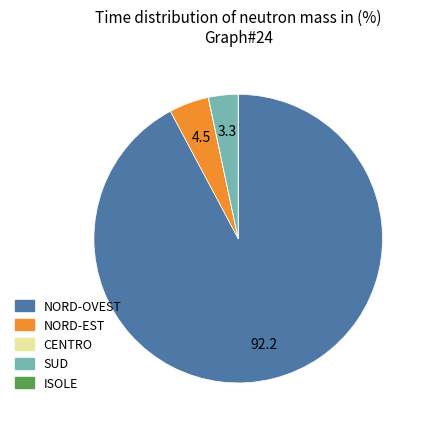

Which slice represents more than half of the pie?

NORD-OVEST